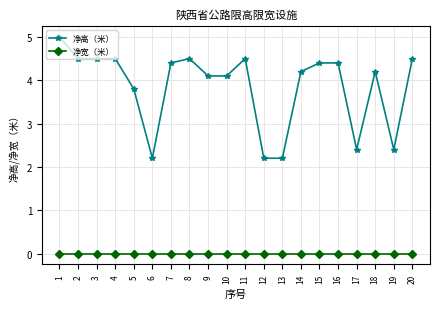

True or false: 净宽（米） has a value of 0.0 at 4.

True